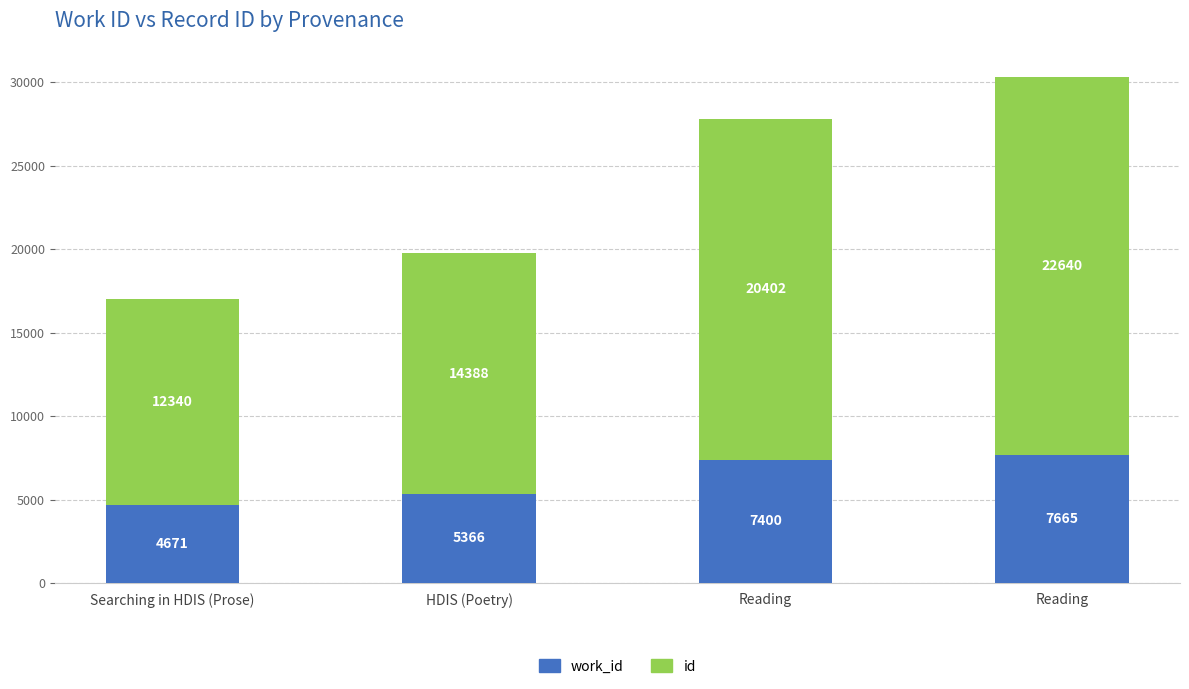

Rank the series by their maximum value, from lowest to highest.

work_id, id